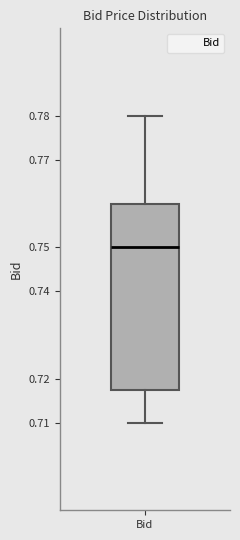

Read this box plot against the y-axis: the position of the median line, the range covered by the box, and the ends of both whiskers. The values are not printed on the chart, so give them approximately, as read against the axis.

median 0.750, box 0.718 to 0.760, whiskers 0.710 to 0.780